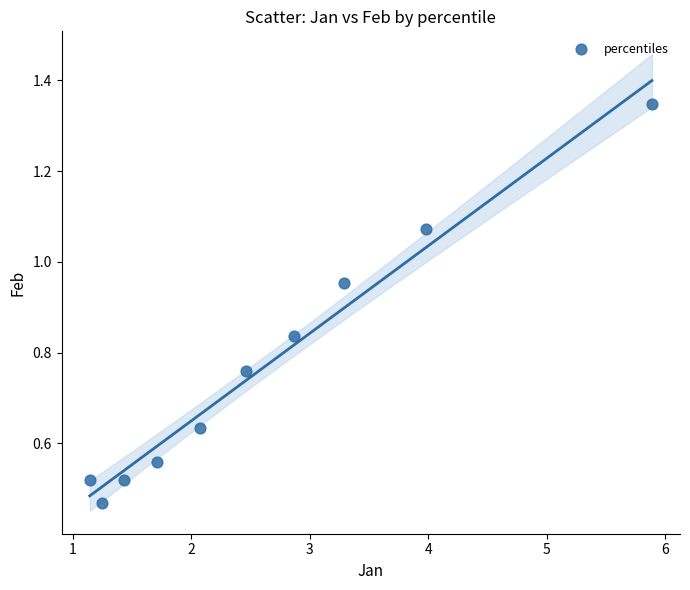

What is the average X value?

2.6